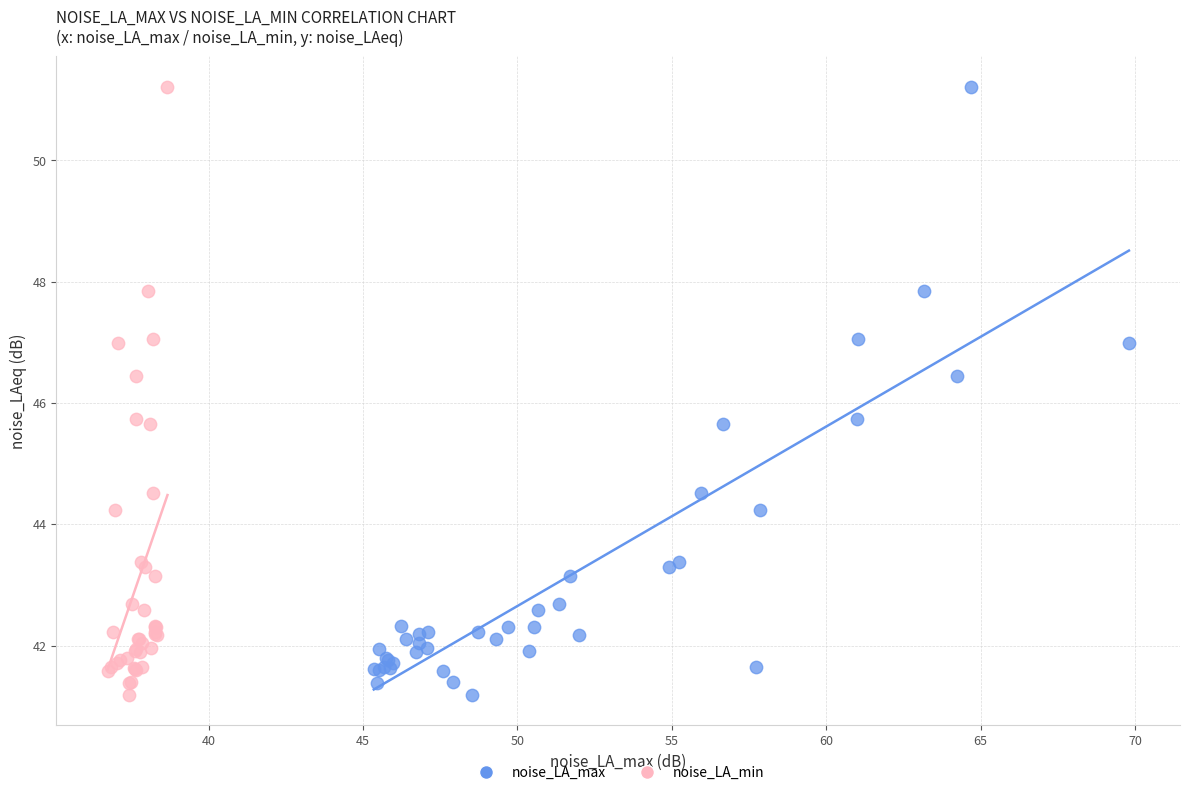

What are all the series names shown in the legend?

noise_LA_max, noise_LA_min